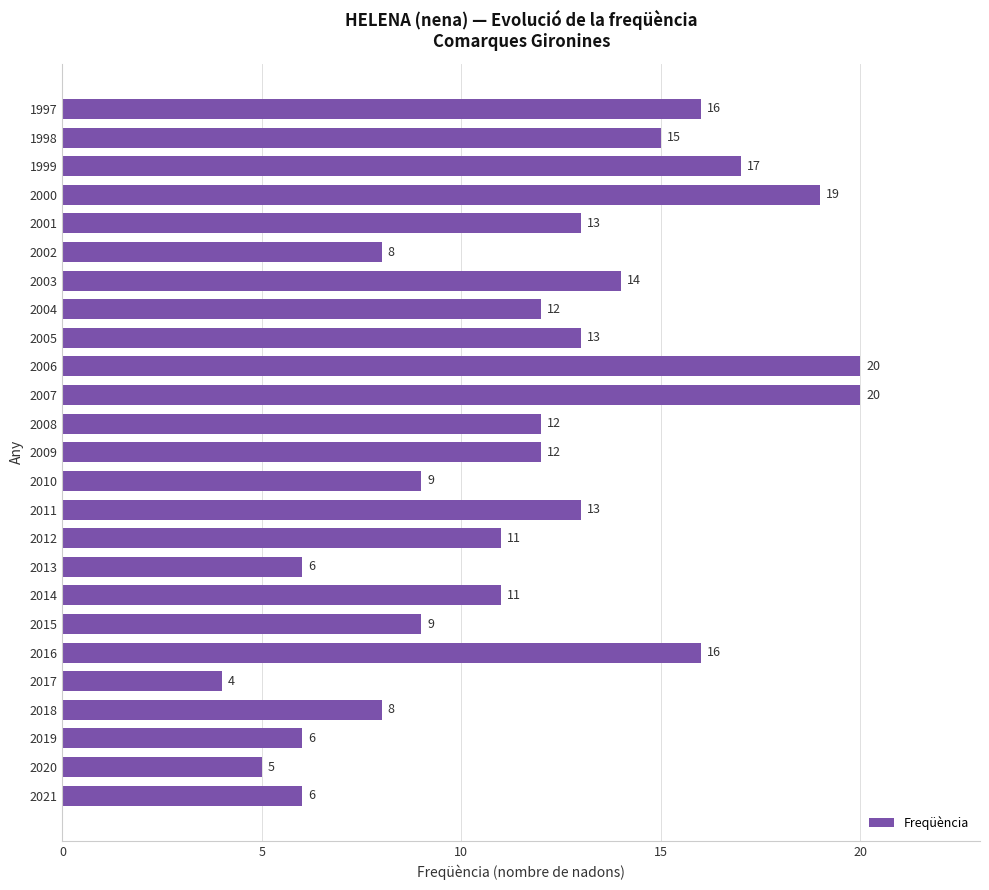

Is it true that the value at 2009 is 4?

False